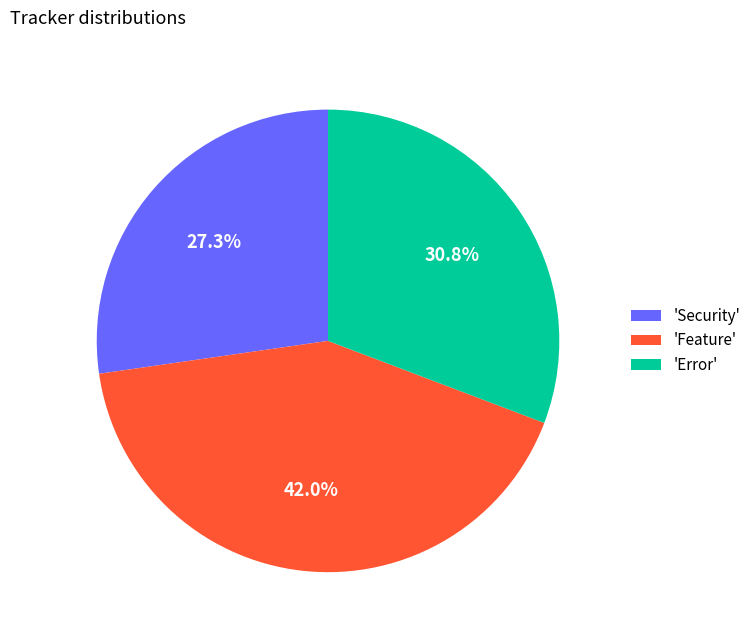

Does 'Error' represent more than half of the total?

No